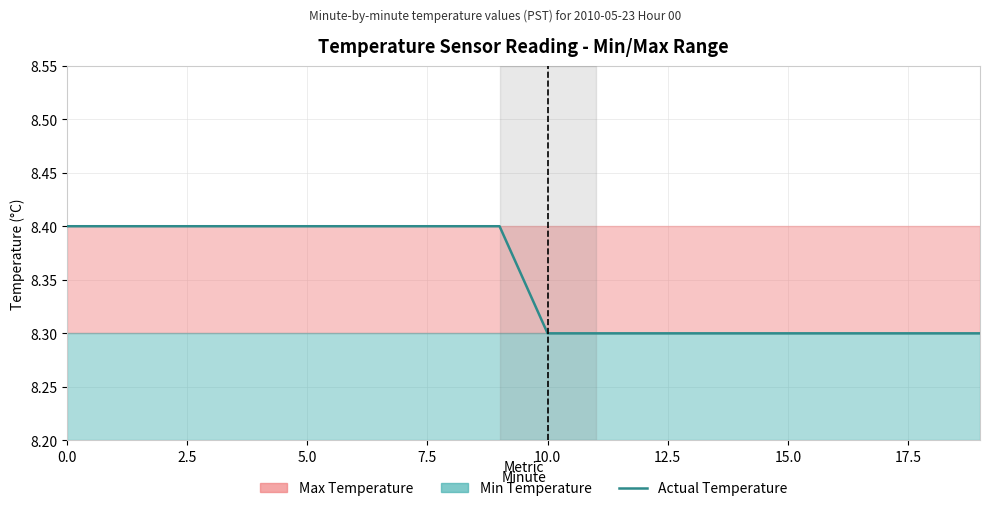

What is the sum of all values?

167.0